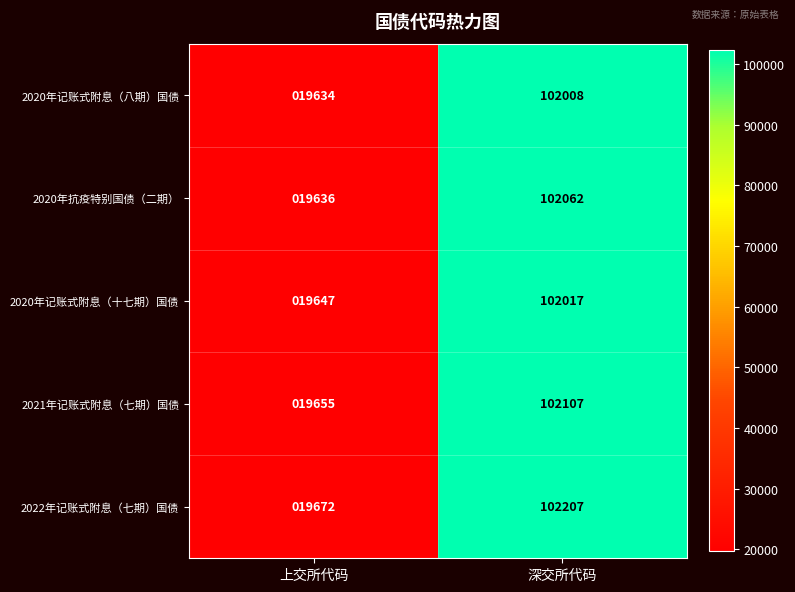

Reading right to left, transcribe all the data shown in this chart.

2020年记账式附息（八期）国债: 深交所代码=102008	上交所代码=19634
2020年抗疫特别国债（二期）: 深交所代码=102062	上交所代码=19636
2020年记账式附息（十七期）国债: 深交所代码=102017	上交所代码=19647
2021年记账式附息（七期）国债: 深交所代码=102107	上交所代码=19655
2022年记账式附息（七期）国债: 深交所代码=102207	上交所代码=19672